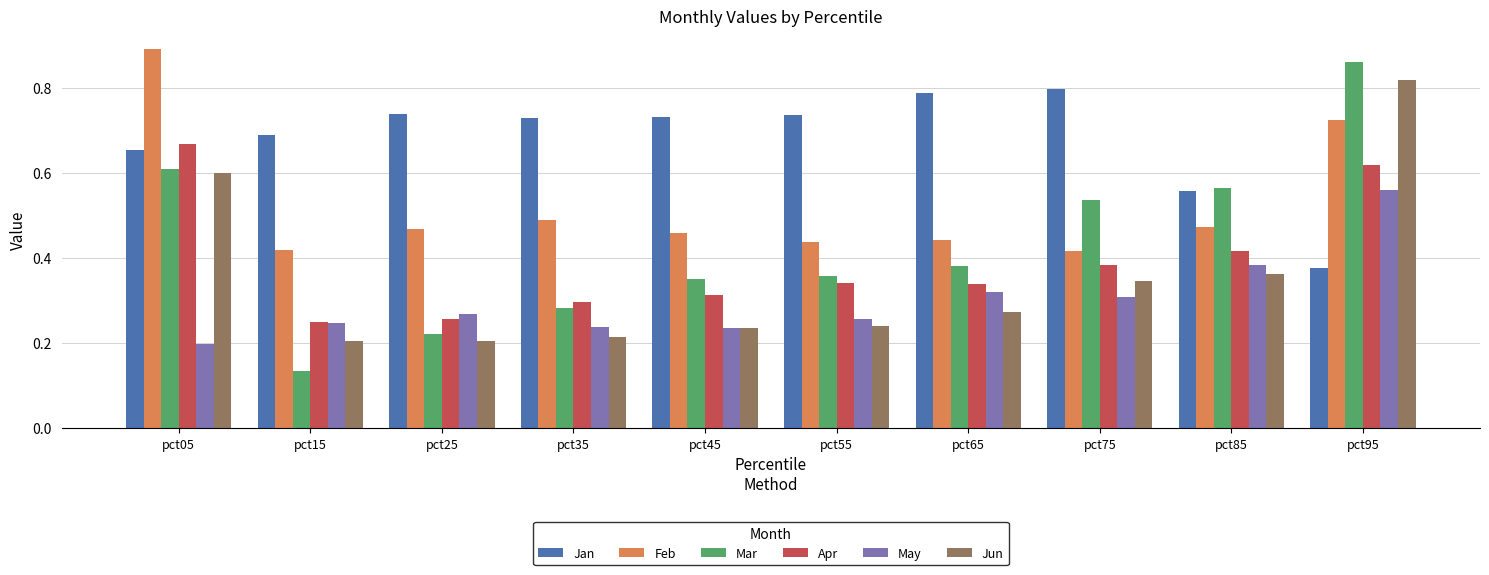

What is the total value across all series at pct45?

2.3